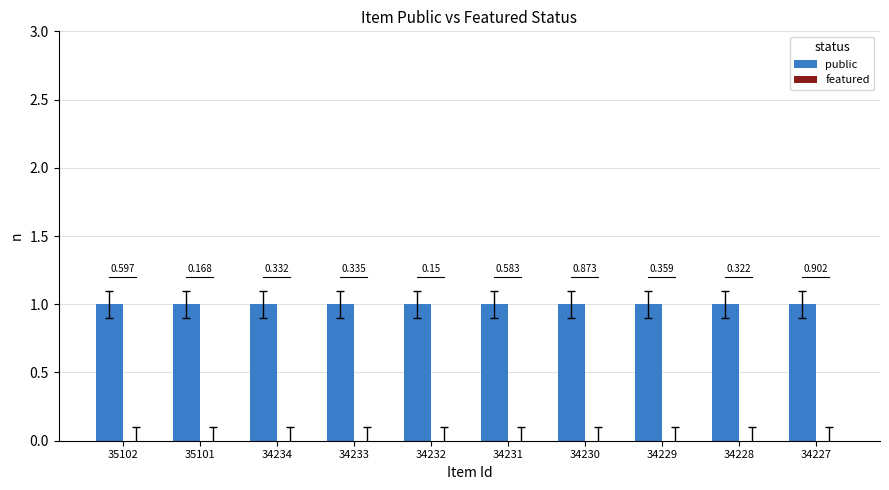

Reading left to right, what are all the values shown in this chart?

public: 35102=1	35101=1	34234=1	34233=1	34232=1	34231=1	34230=1	34229=1	34228=1	34227=1
featured: 35102=0	35101=0	34234=0	34233=0	34232=0	34231=0	34230=0	34229=0	34228=0	34227=0